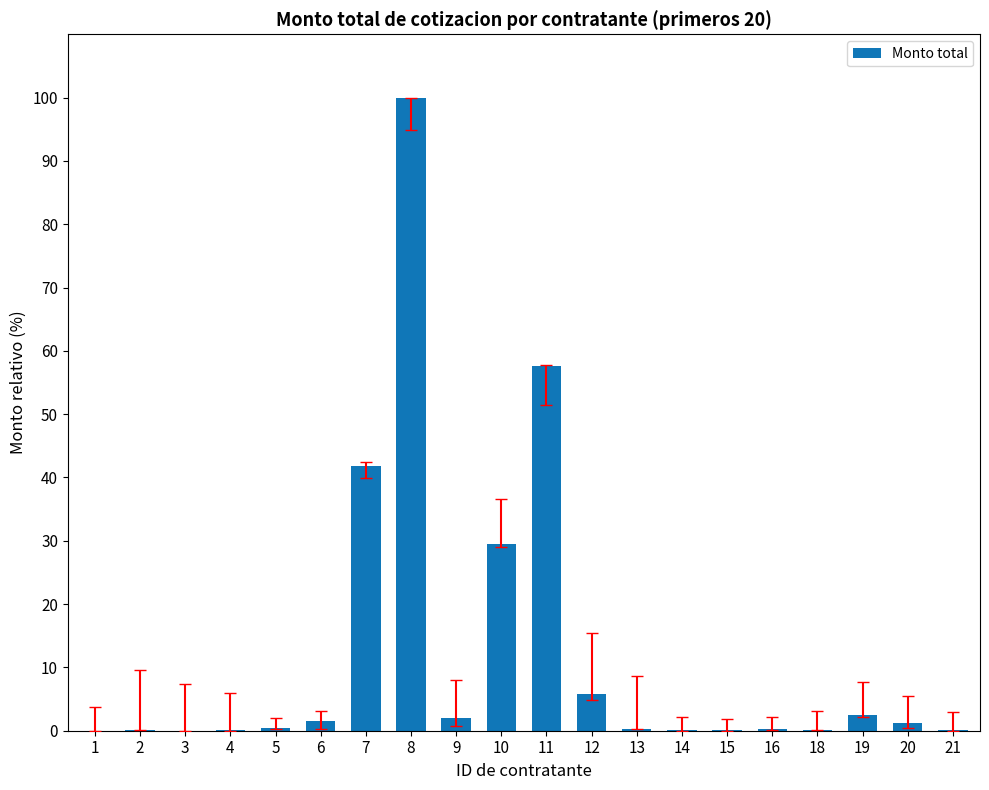

The chart shows a value of 140.4 at 8. True or false?

False